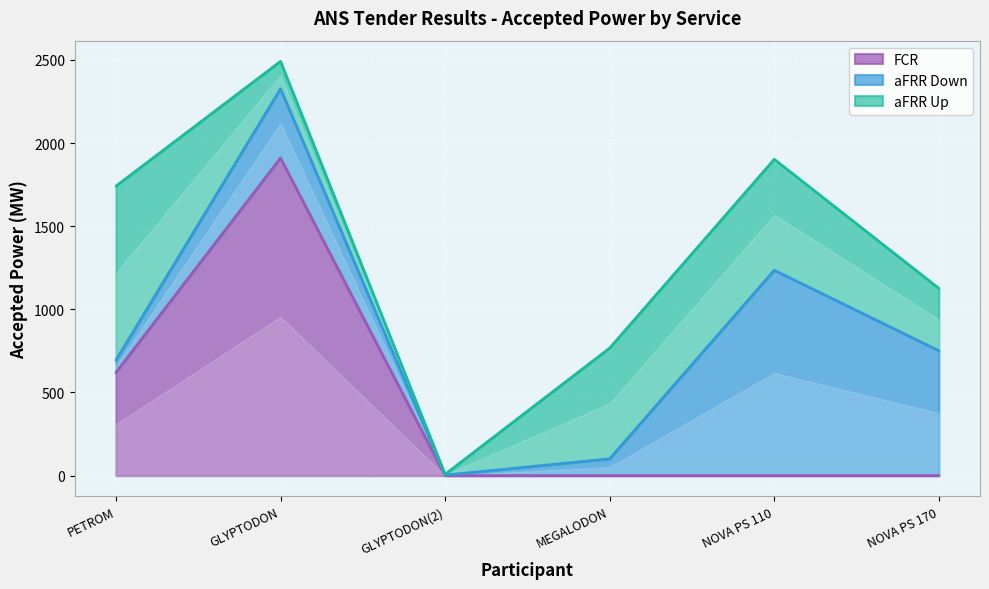

The value of FCR at MEGALODON is 578. True or false?

False